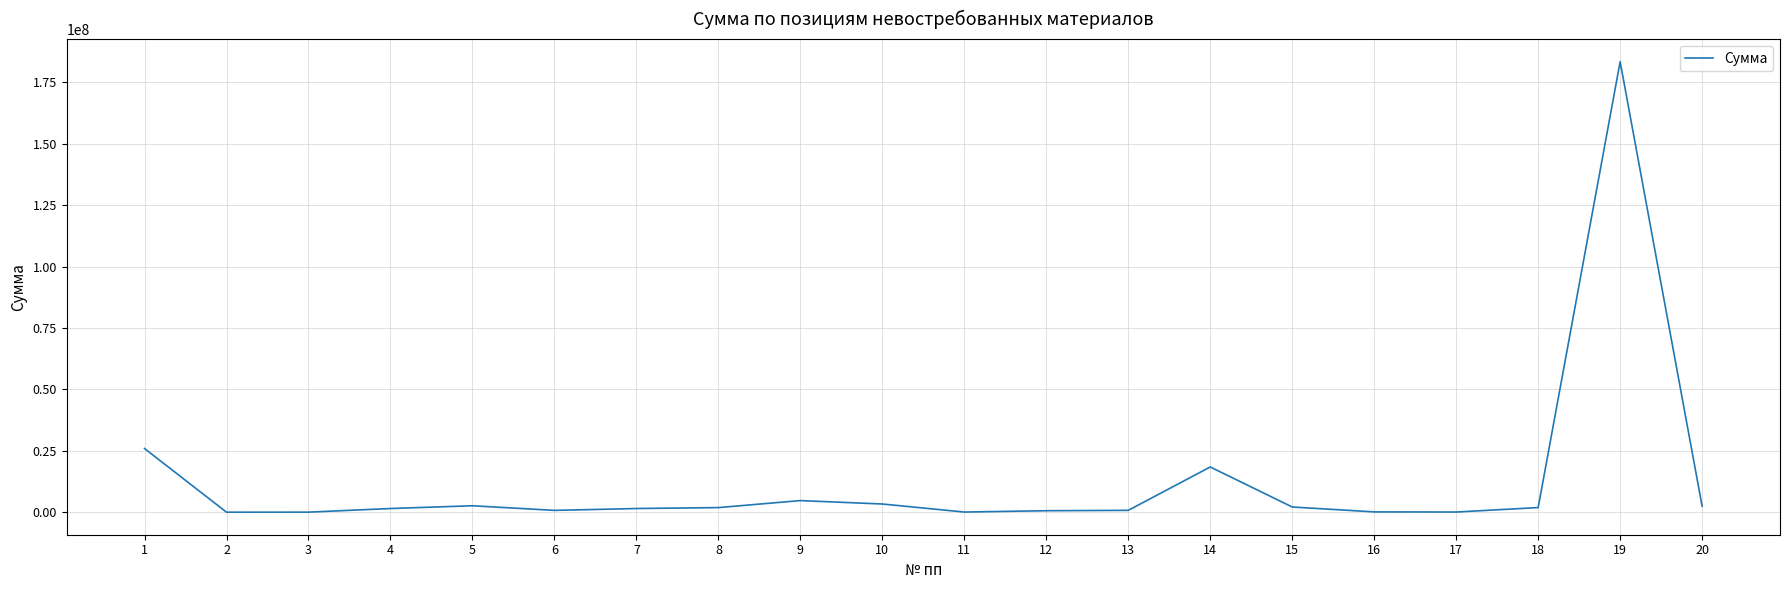

Is it true that the value at 18 is 1891620.0?

True